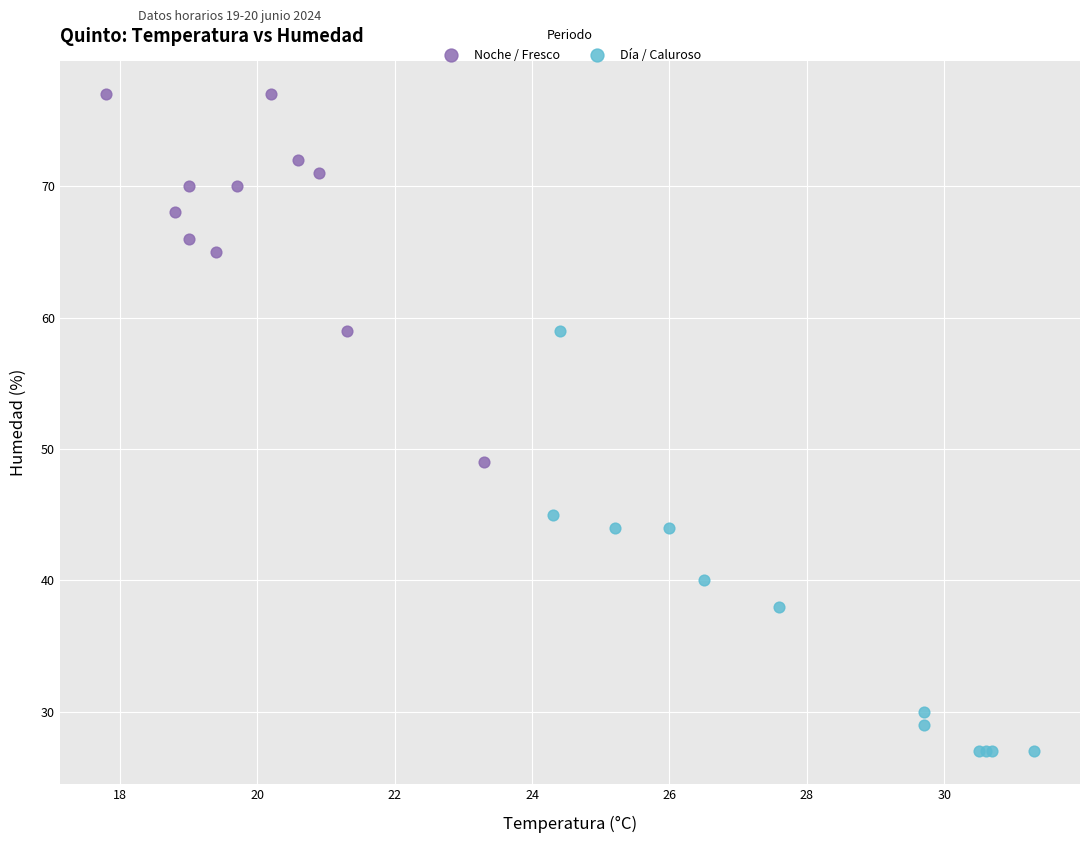

Which series has the largest Y range (max minus min)?

Día / Caluroso